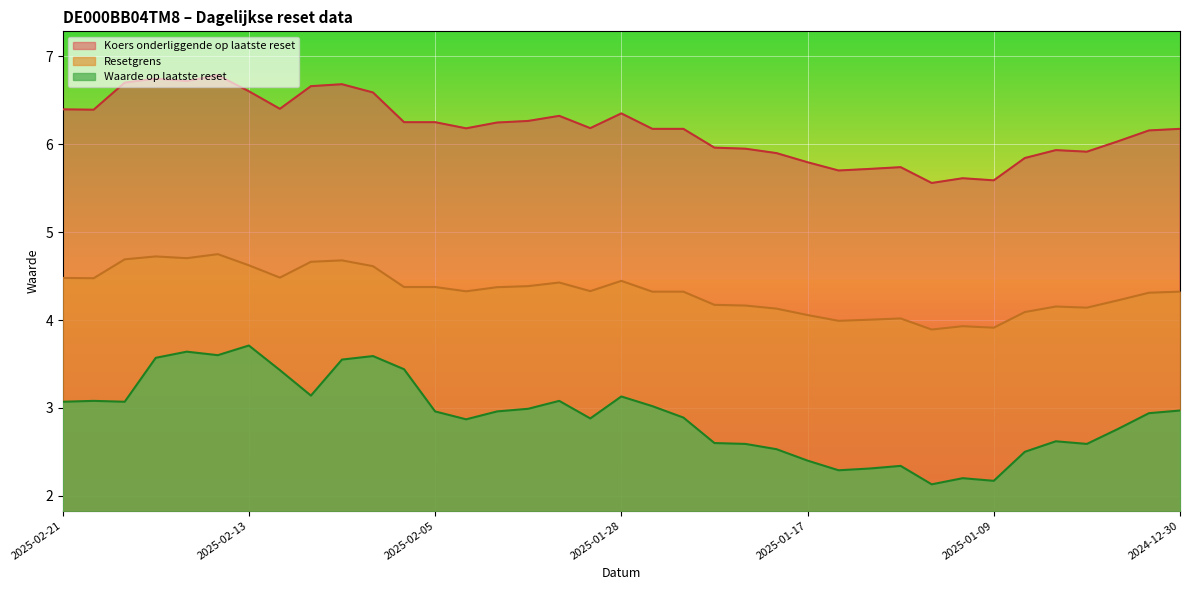

List the series in order of their peak value, lowest first.

Waarde op laatste reset, Resetgrens, Koers onderliggende op laatste reset